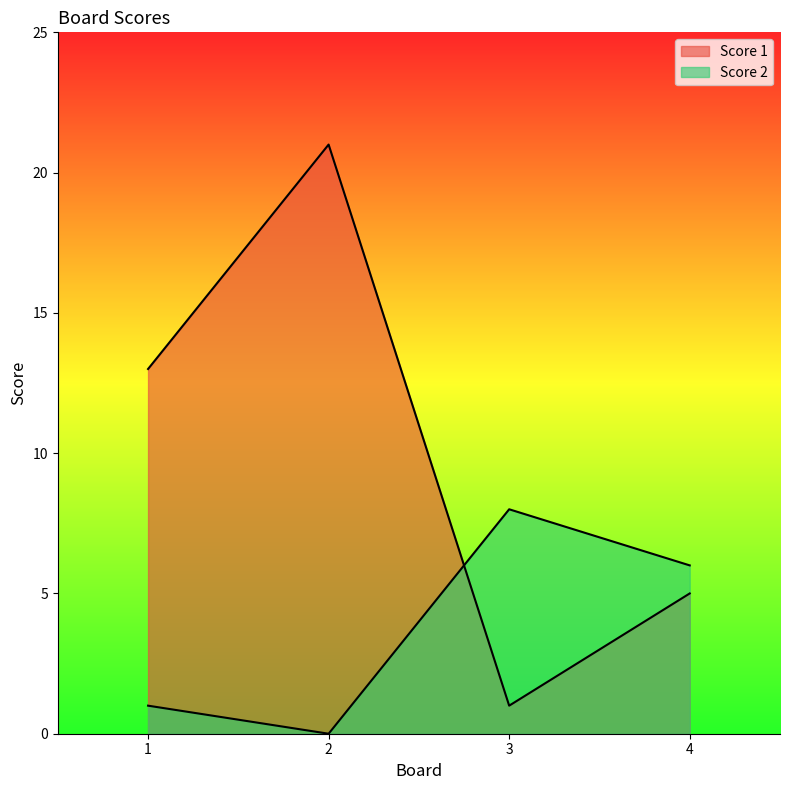

Which has a higher value, 1 or 2?

2